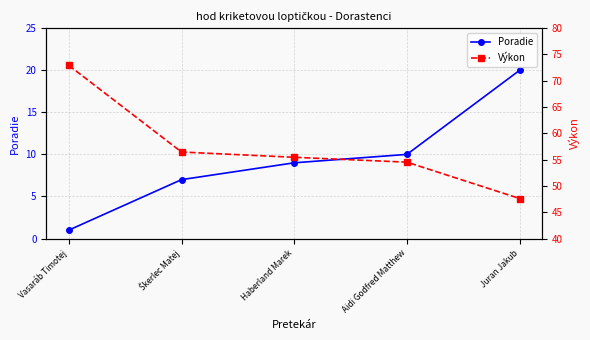

At how many categories does at least one series exceed 14?

5